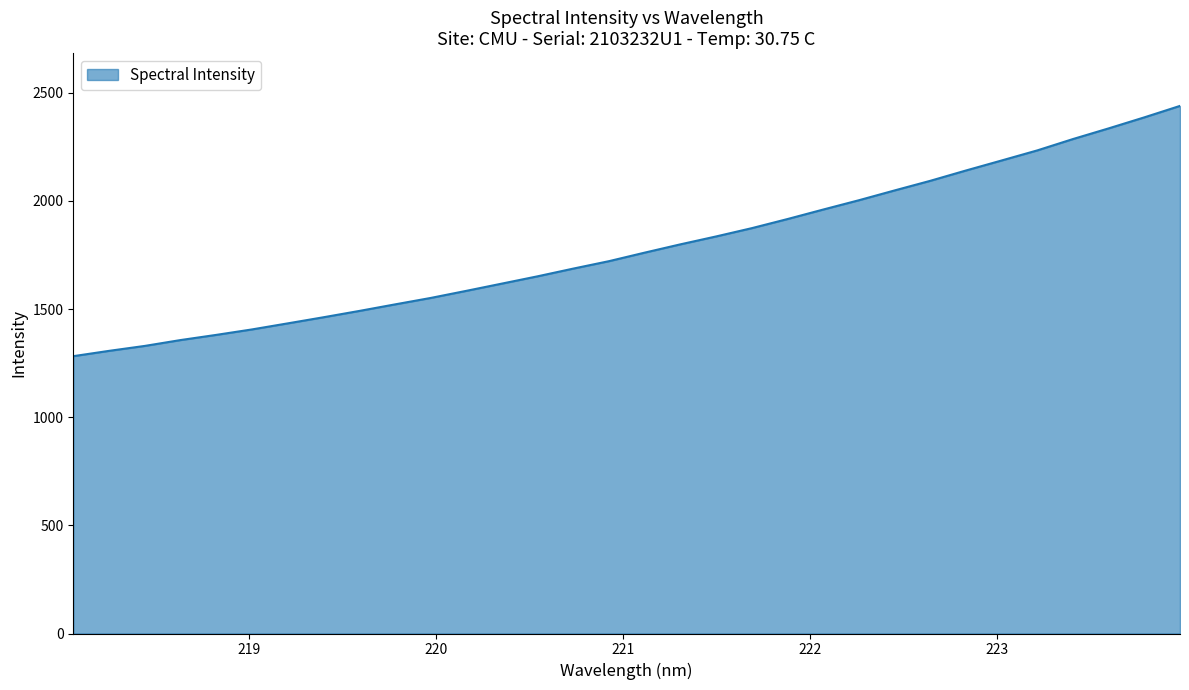

What is the smallest value displayed?

1282.2